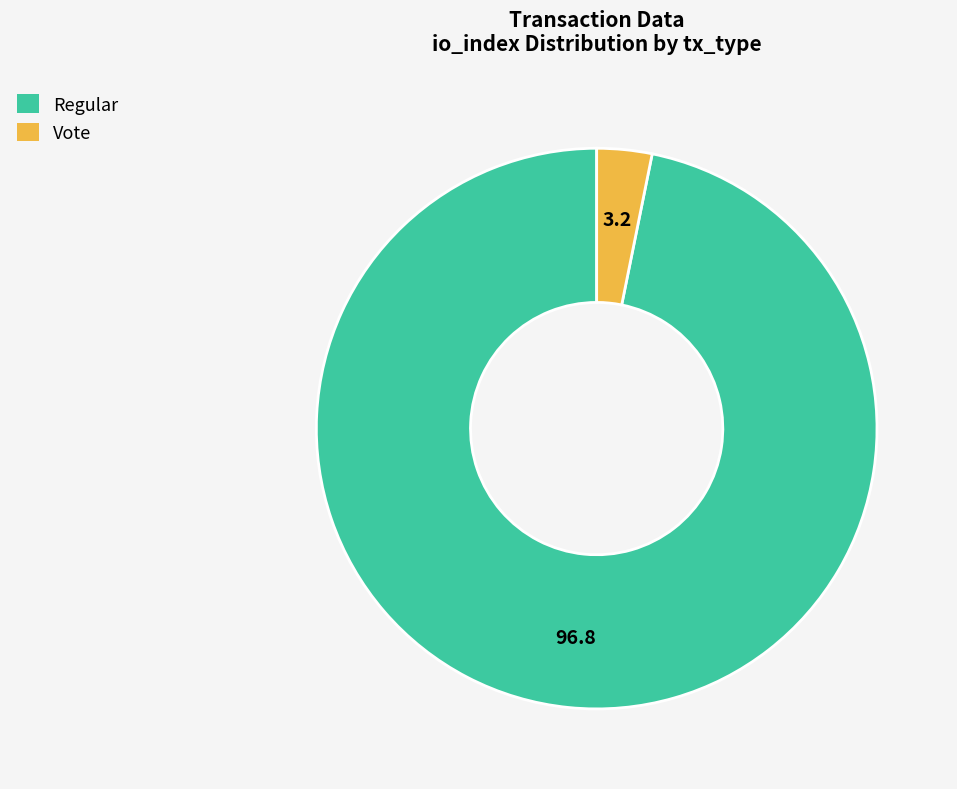

Between Regular and Vote, which is larger?

Regular